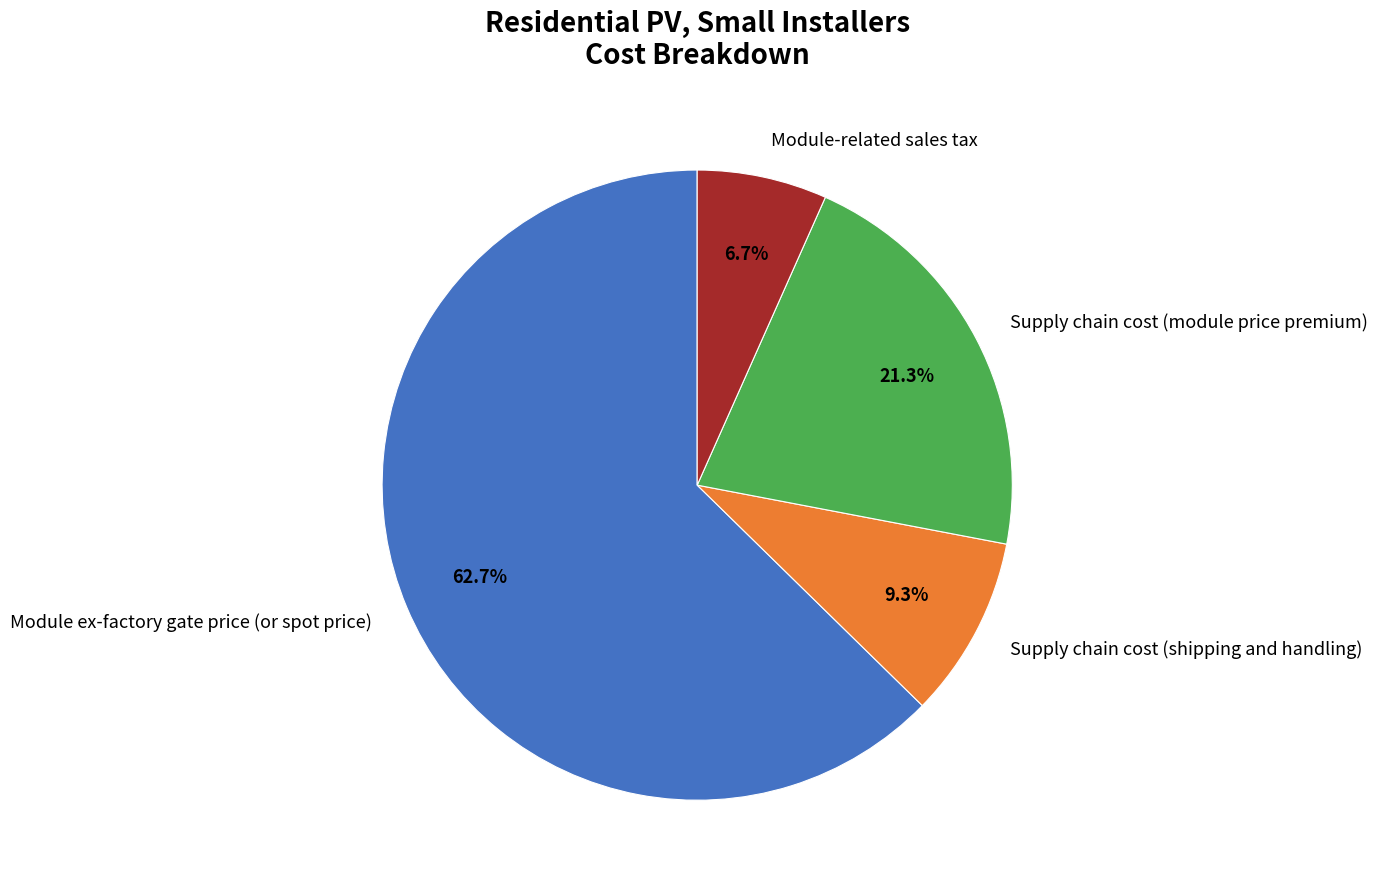

What percentage is NOT represented by Supply chain cost (module price premium)?

78.7%